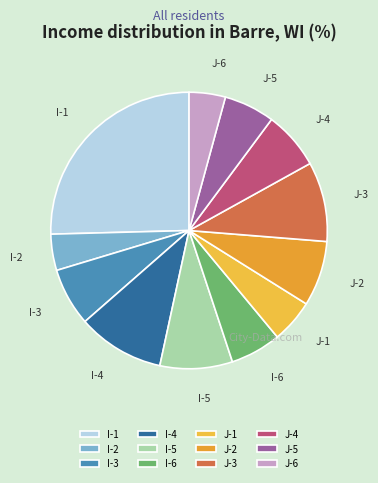

Combined, do I-4 and I-1 account for over 50%?

No